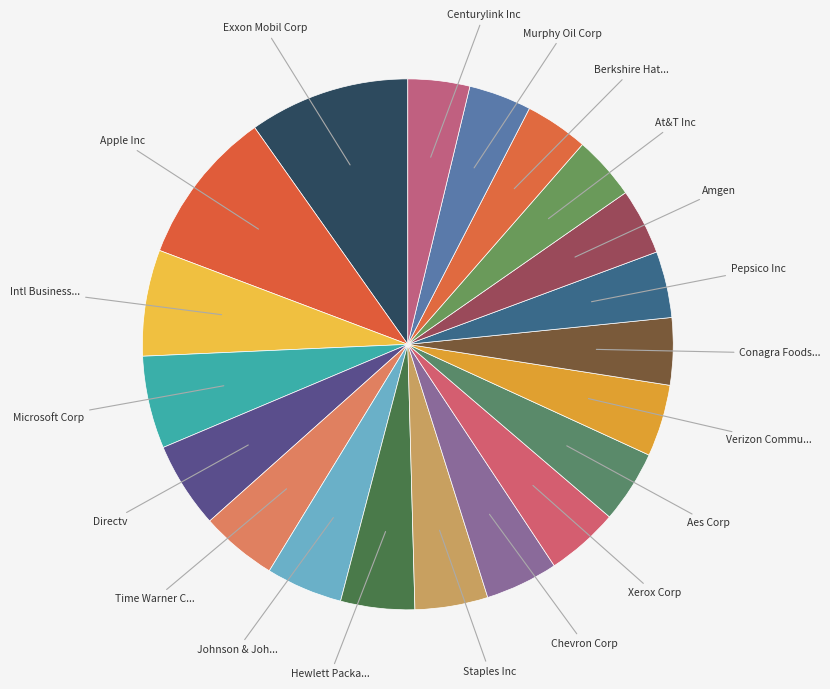

How many segments does this pie chart have?

20